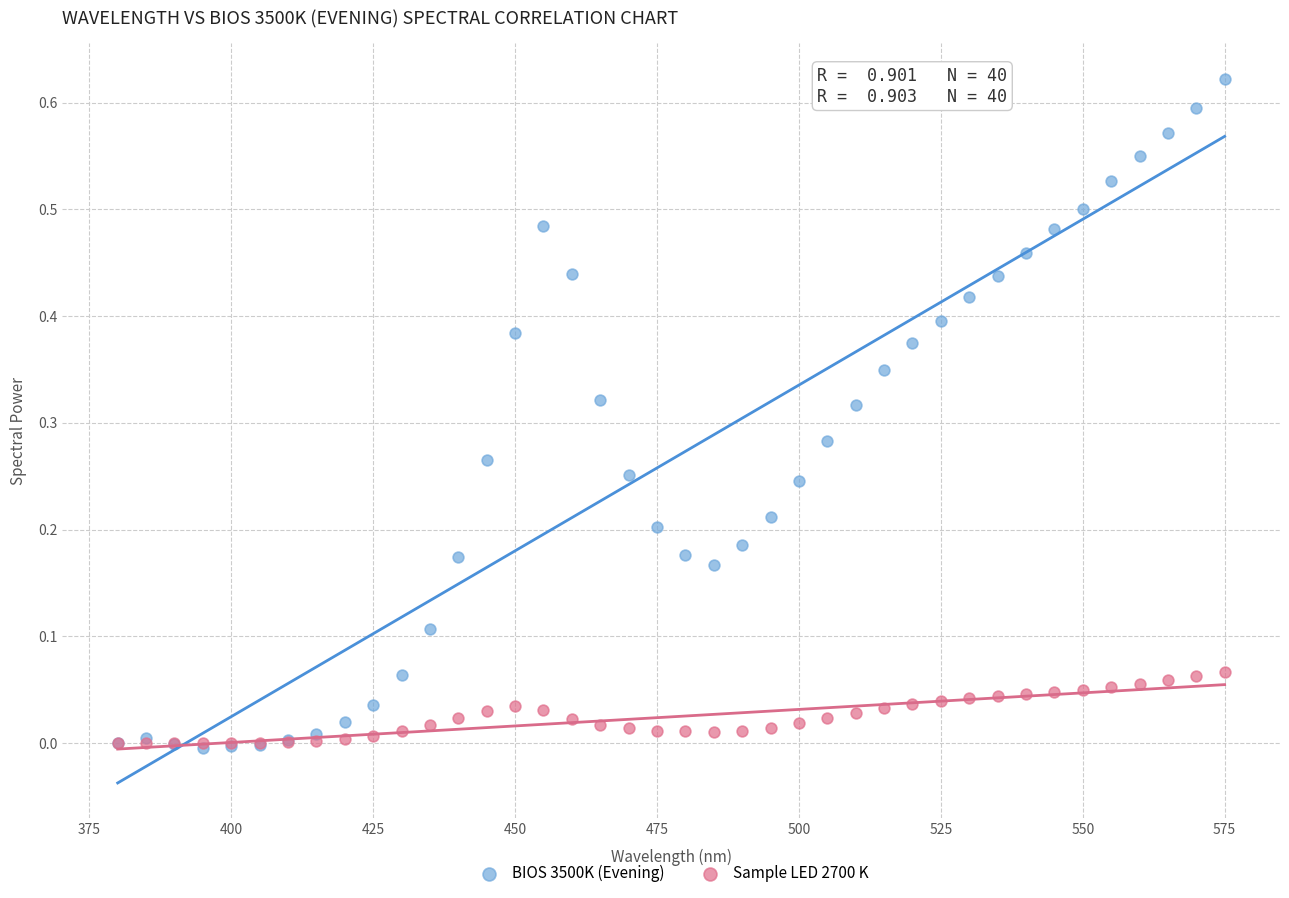

What are all the series names shown in the legend?

BIOS 3500K (Evening), Sample LED 2700 K